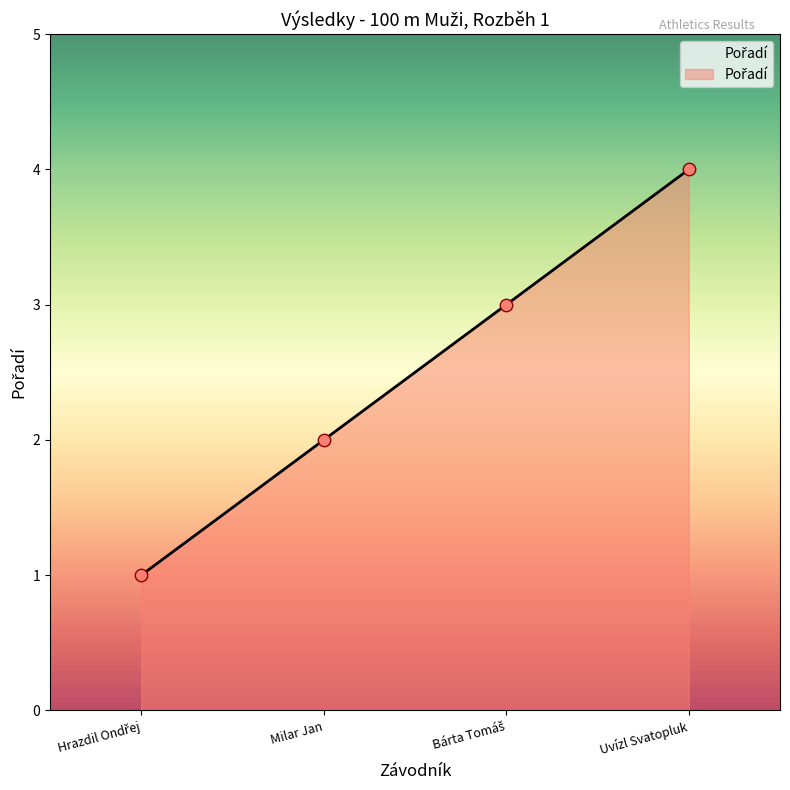

What is the ratio of the value at Milar Jan to the value at Uvízl Svatopluk?

0.5